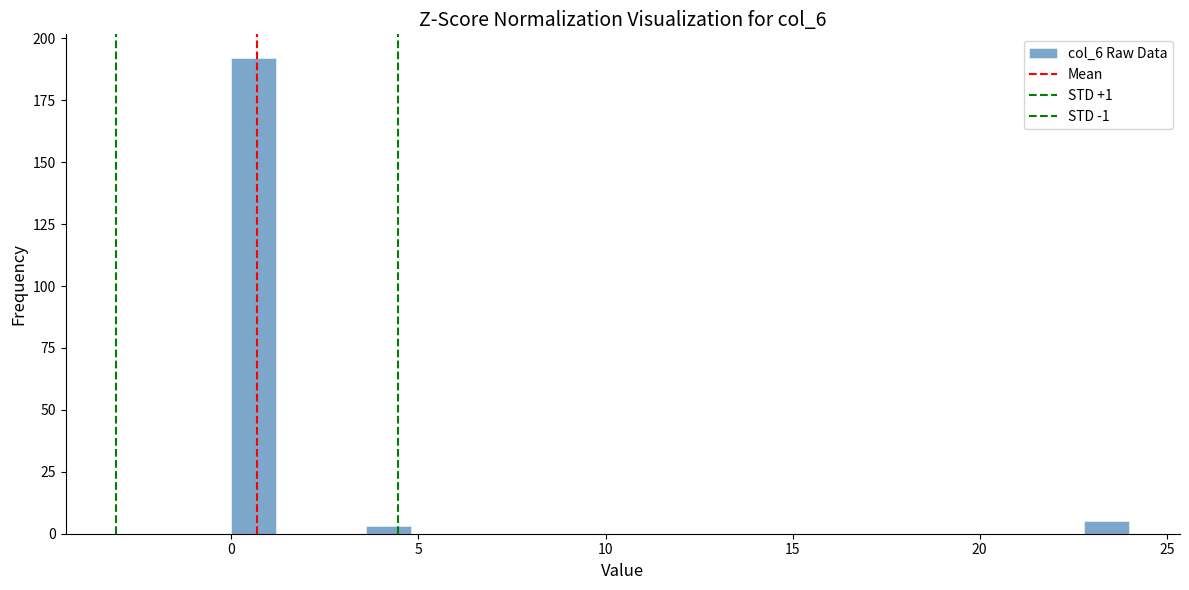

Around what value on the x-axis is the tallest bar? Give the approximate position of its centre, as read against the axis.

0.5